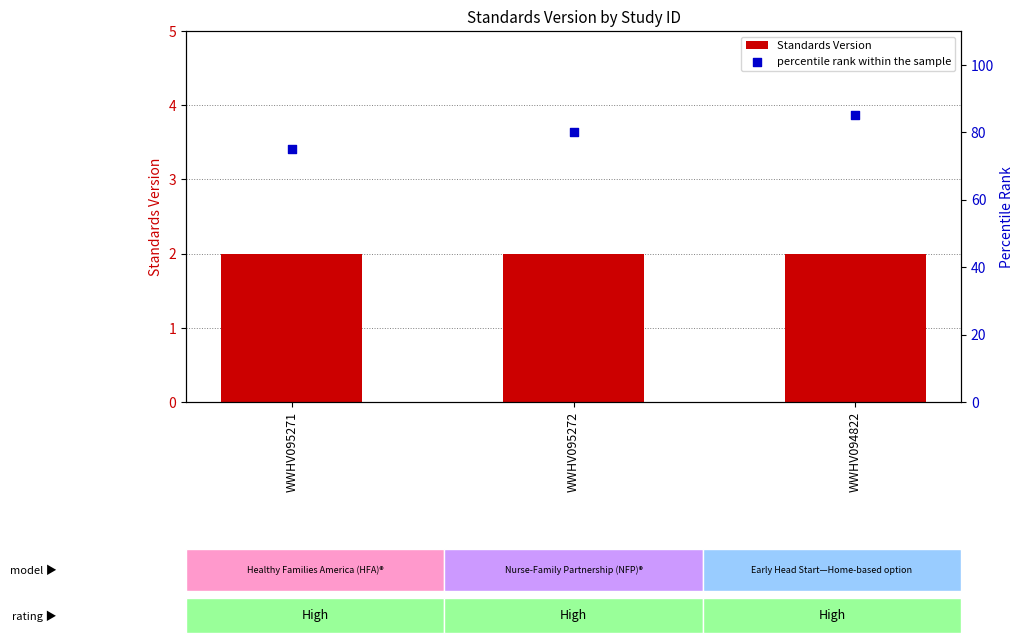

Which series reaches the maximum Y coordinate?

percentile rank within the sample